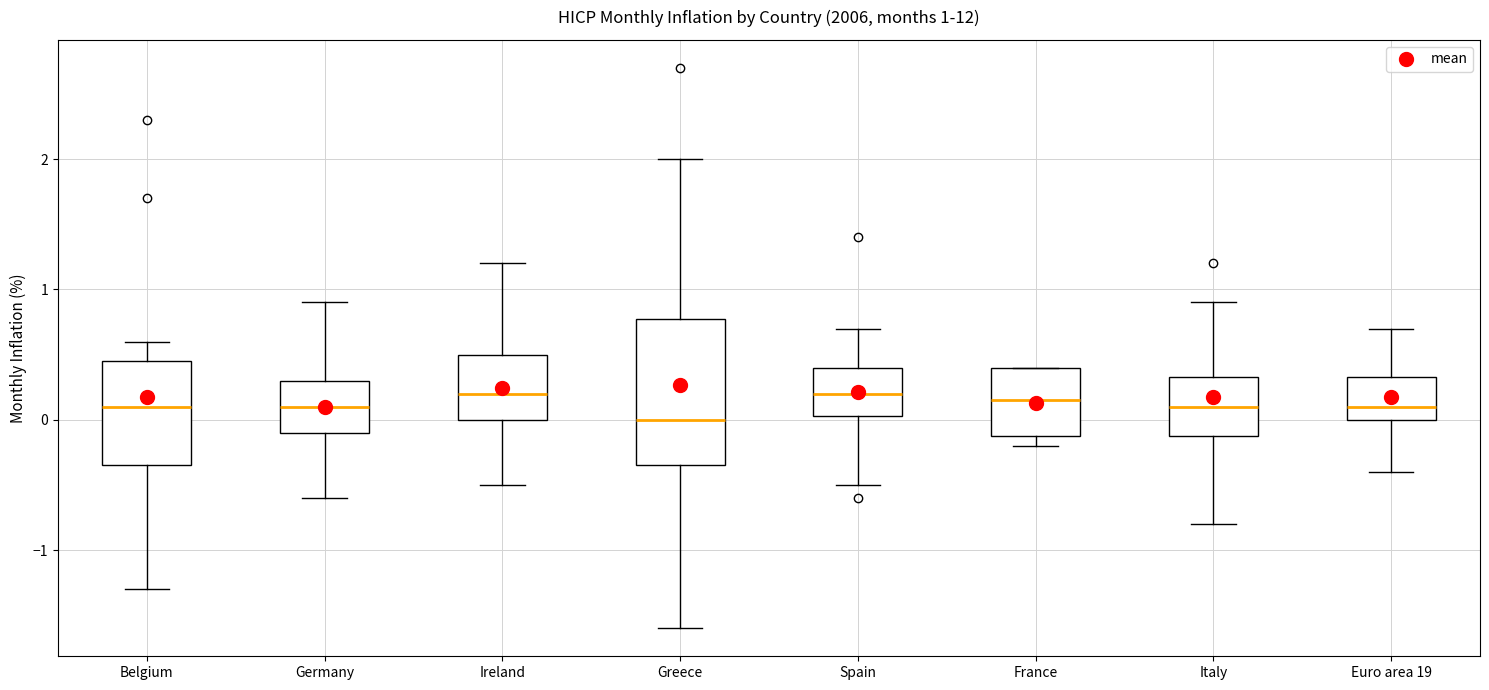

Comparing the boxes themselves (not the whiskers), which one is the tallest?

Greece